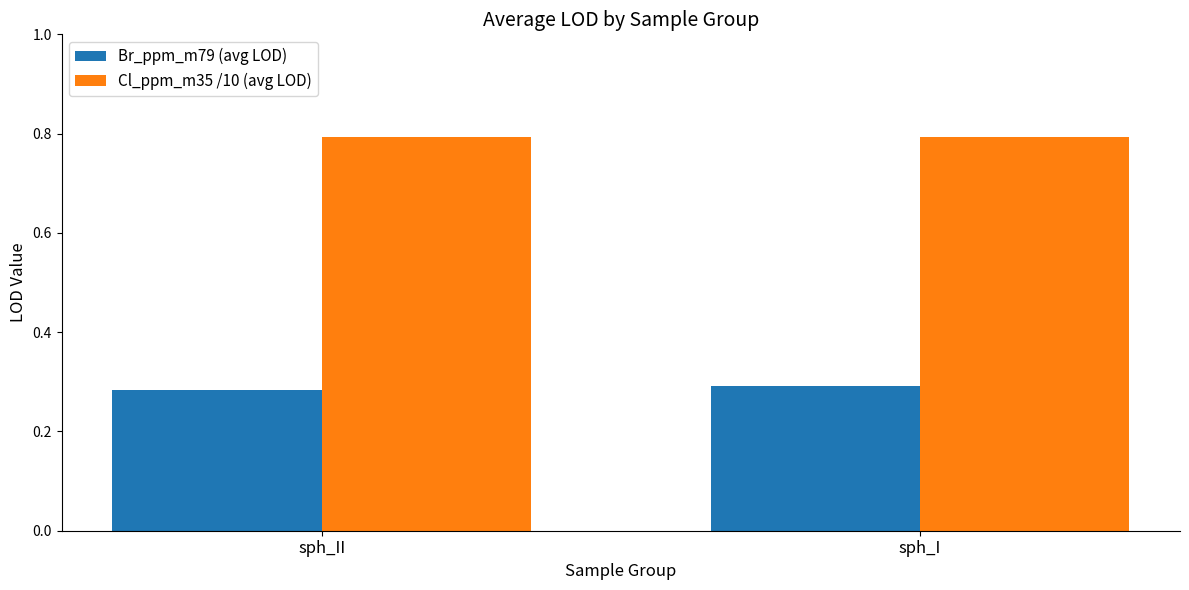

Rank the series by their average value, from highest to lowest.

Cl_ppm_m35 /10 (avg LOD), Br_ppm_m79 (avg LOD)